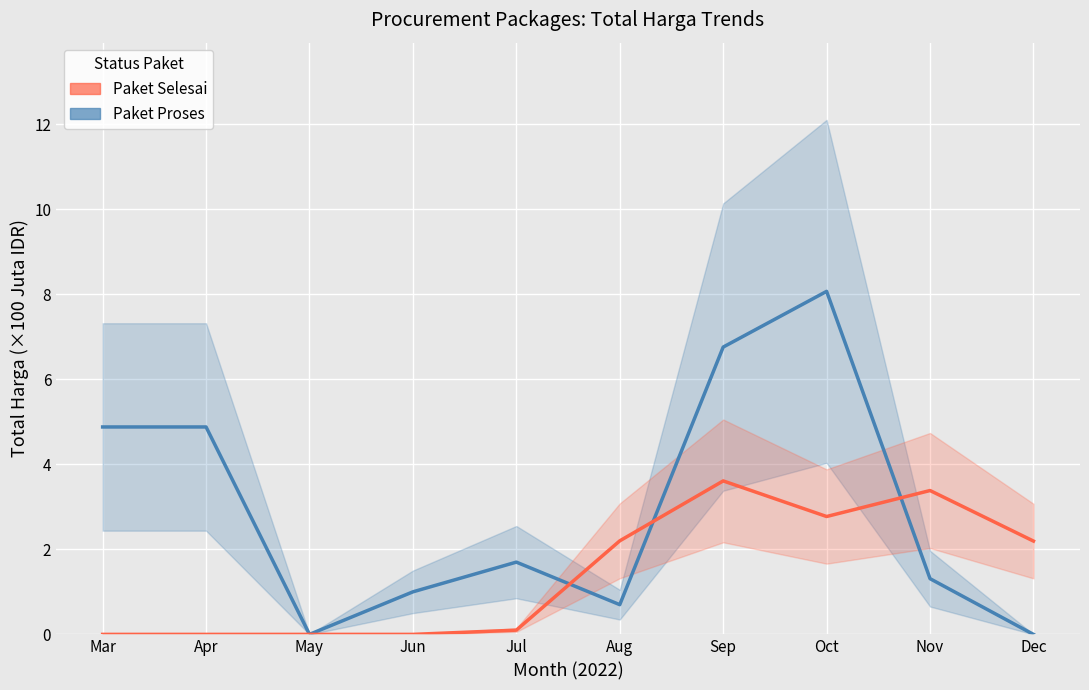

What is the approximate value of Paket Selesai at Nov?

3.4